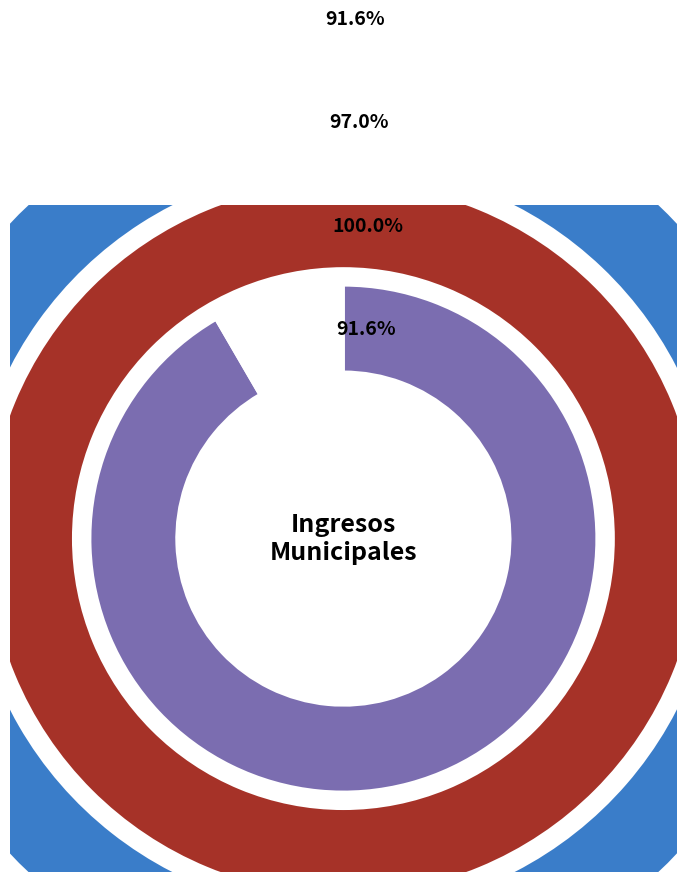

Does Devengado/Recaudado represent more than half of the total?

No